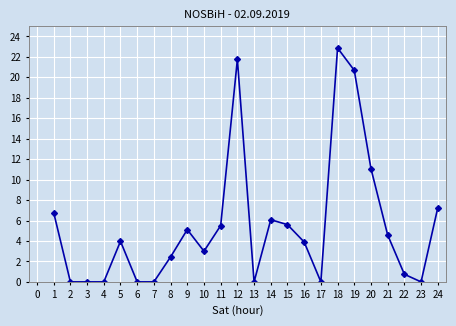

Count the number of data series in this chart.

1